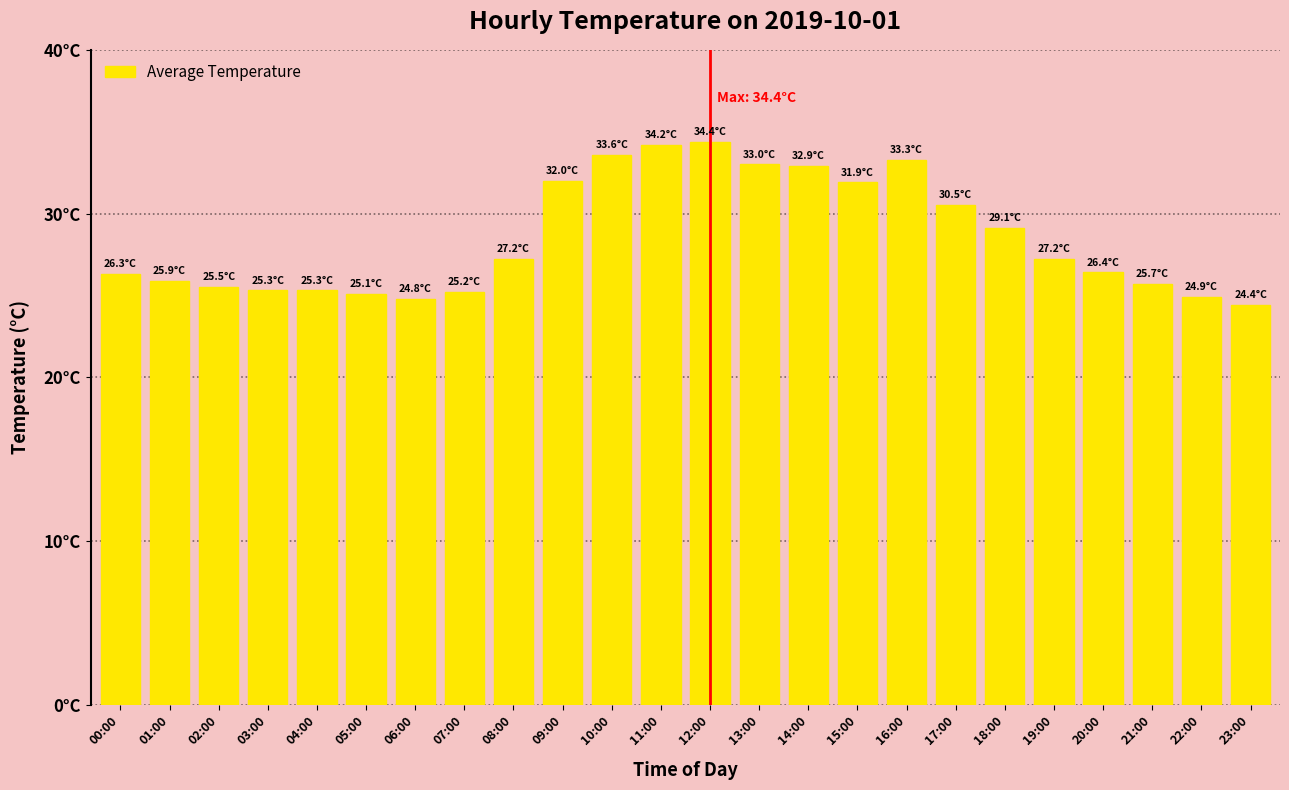

Are the bars horizontal?

No